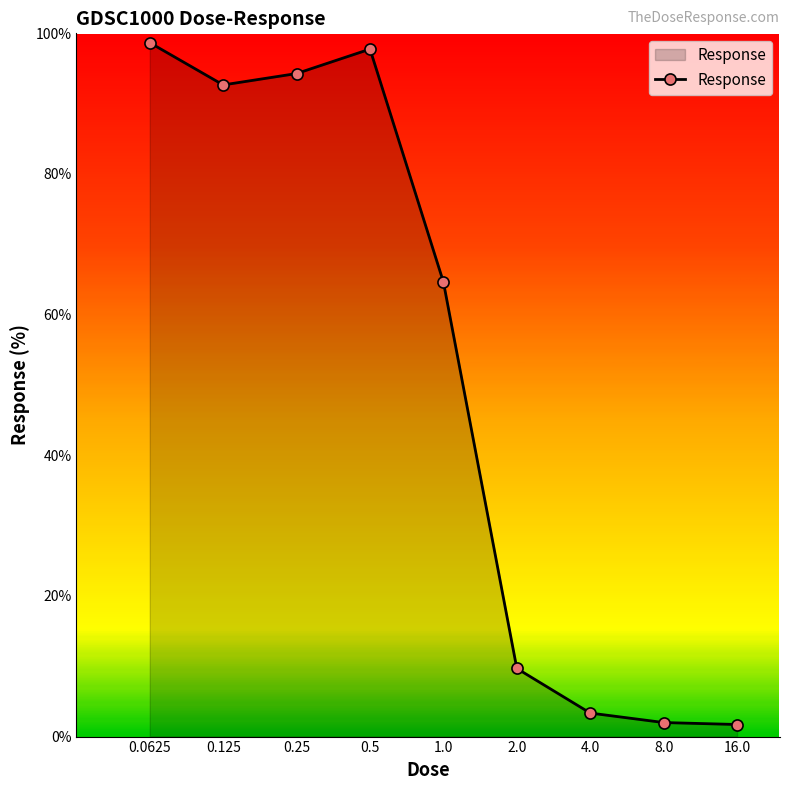

What is the difference between the maximum and minimum values?

97.0